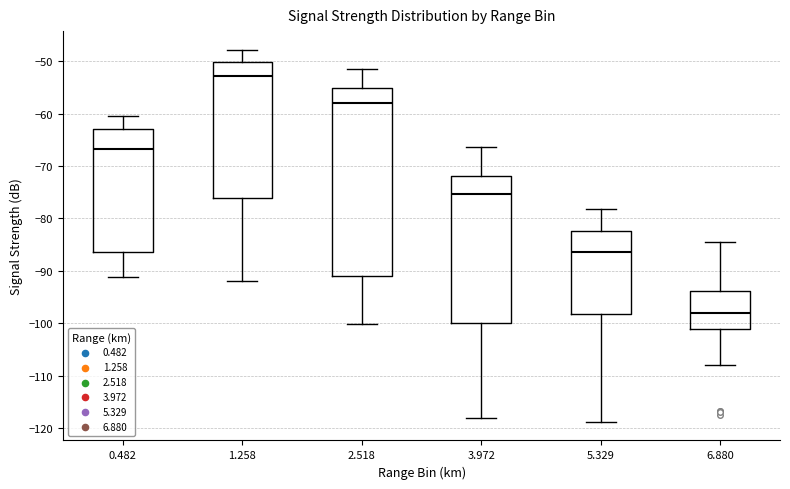

Reading left to right, read every box against the y-axis: the position of its median line, the range the box covers, and the ends of its whiskers. The values are not printed on the chart, so give them approximately, as read against the axis.

0.482: median -67, box -86 to -63, whiskers -91 to -60
1.258: median -53, box -76 to -50, whiskers -92 to -48
2.518: median -58, box -91 to -55, whiskers -100 to -51
3.972: median -75, box -100 to -72, whiskers -118 to -66
5.329: median -86, box -98 to -82, whiskers -119 to -78
6.880: median -98, box -101 to -94, whiskers -108 to -84